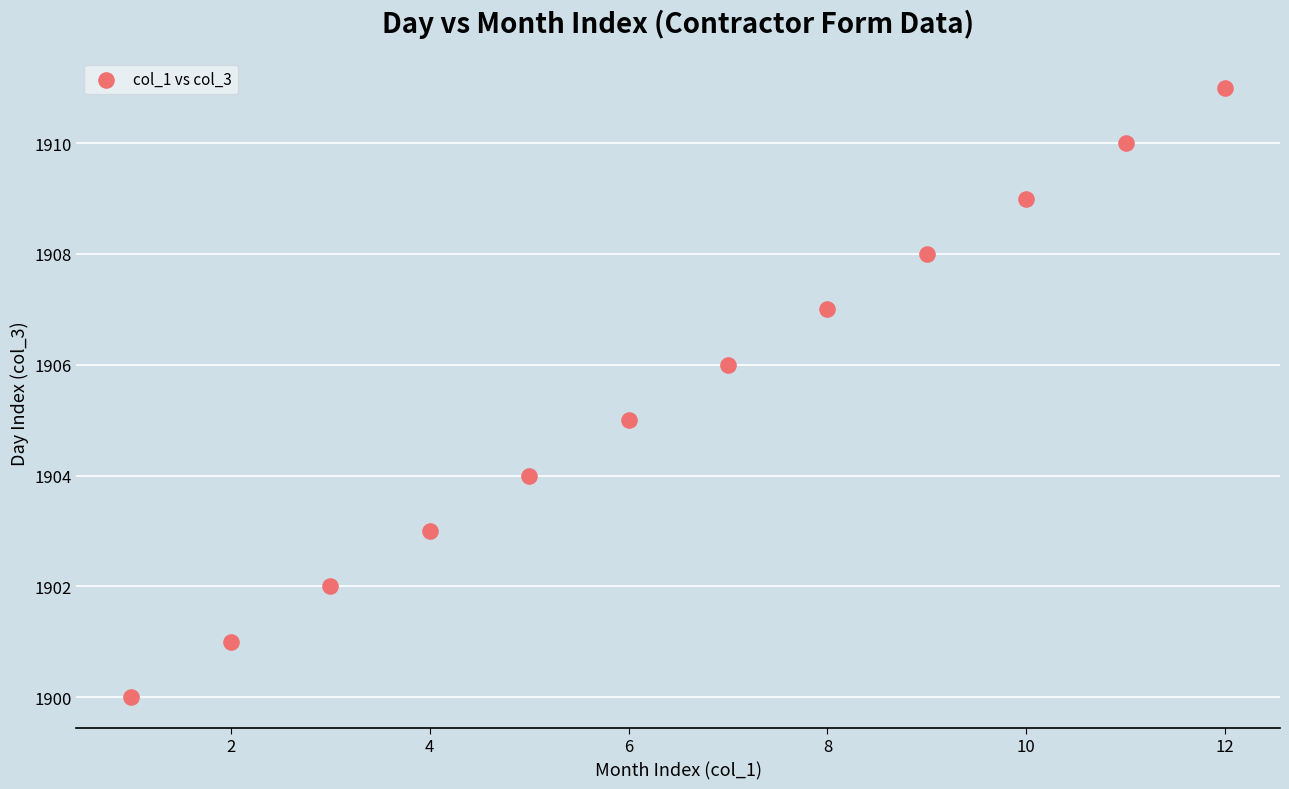

What is the range of Y values (max minus min)?

11